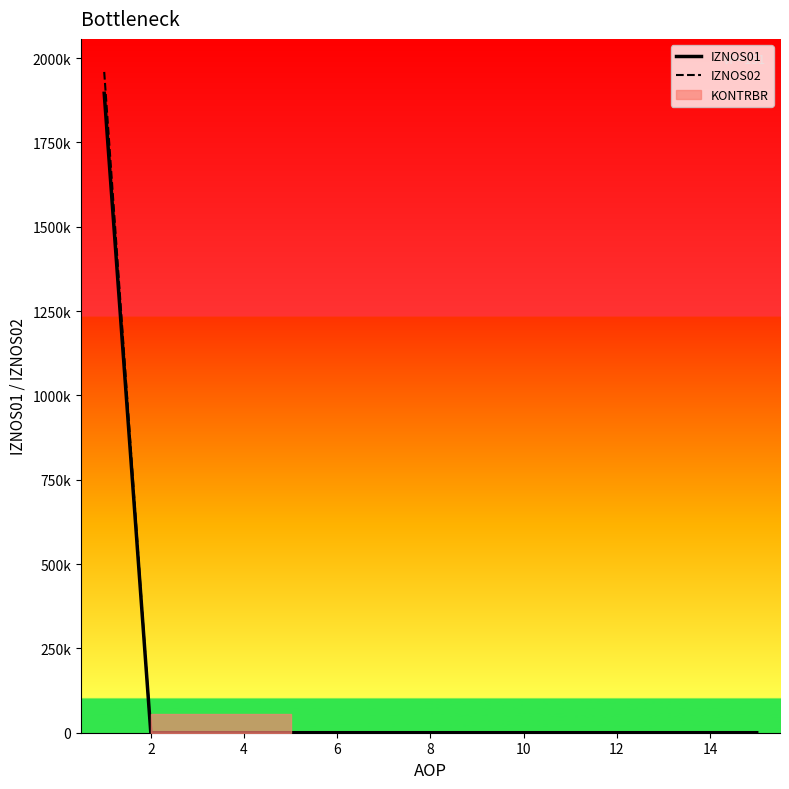

True or false: IZNOS01 and IZNOS02 cross at least once.

False